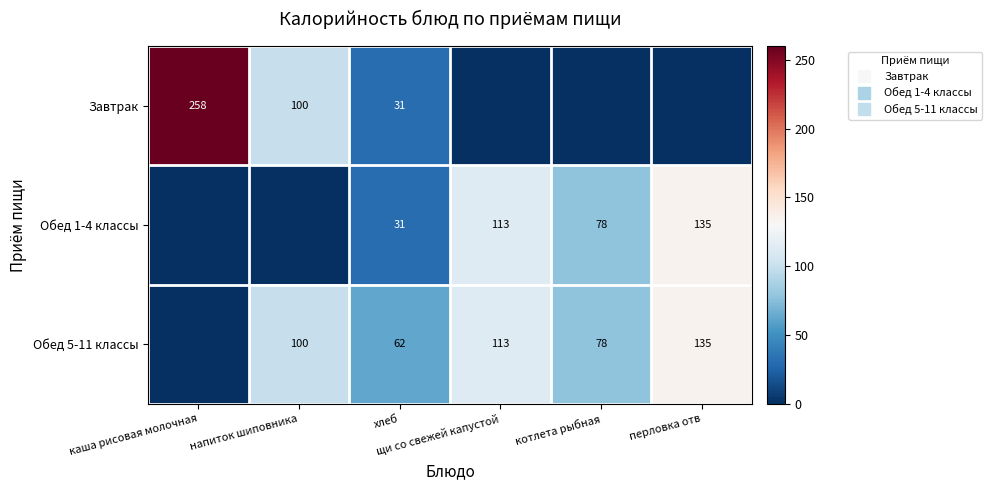

Where does the Обед 5-11 классы series first go above 100?

щи со свежей капустой